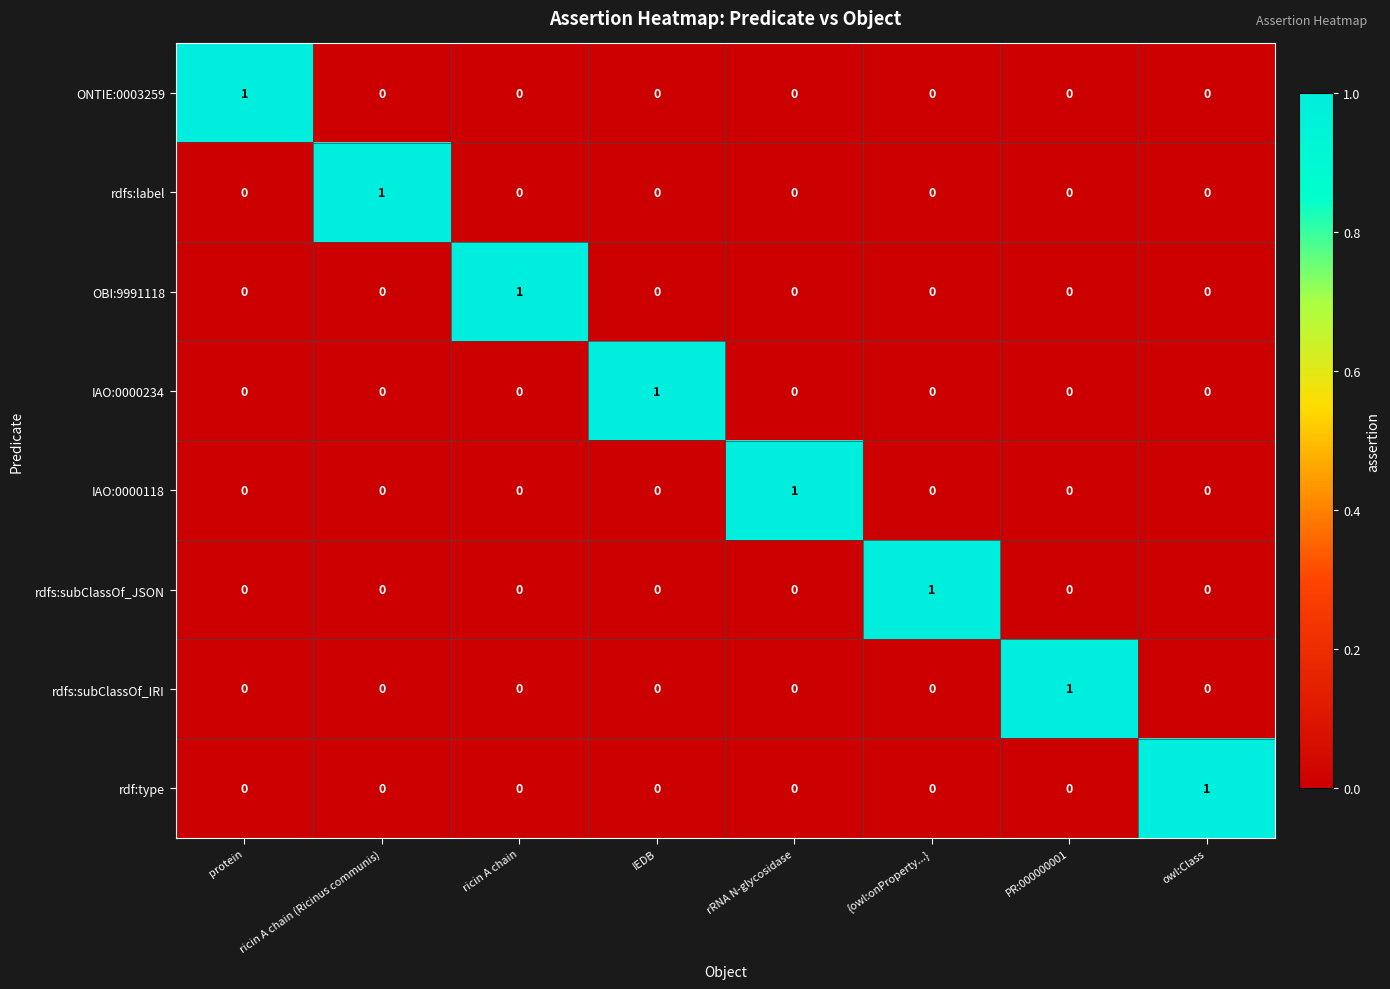

What is the difference between the highest and lowest values at PR:000000001?

1